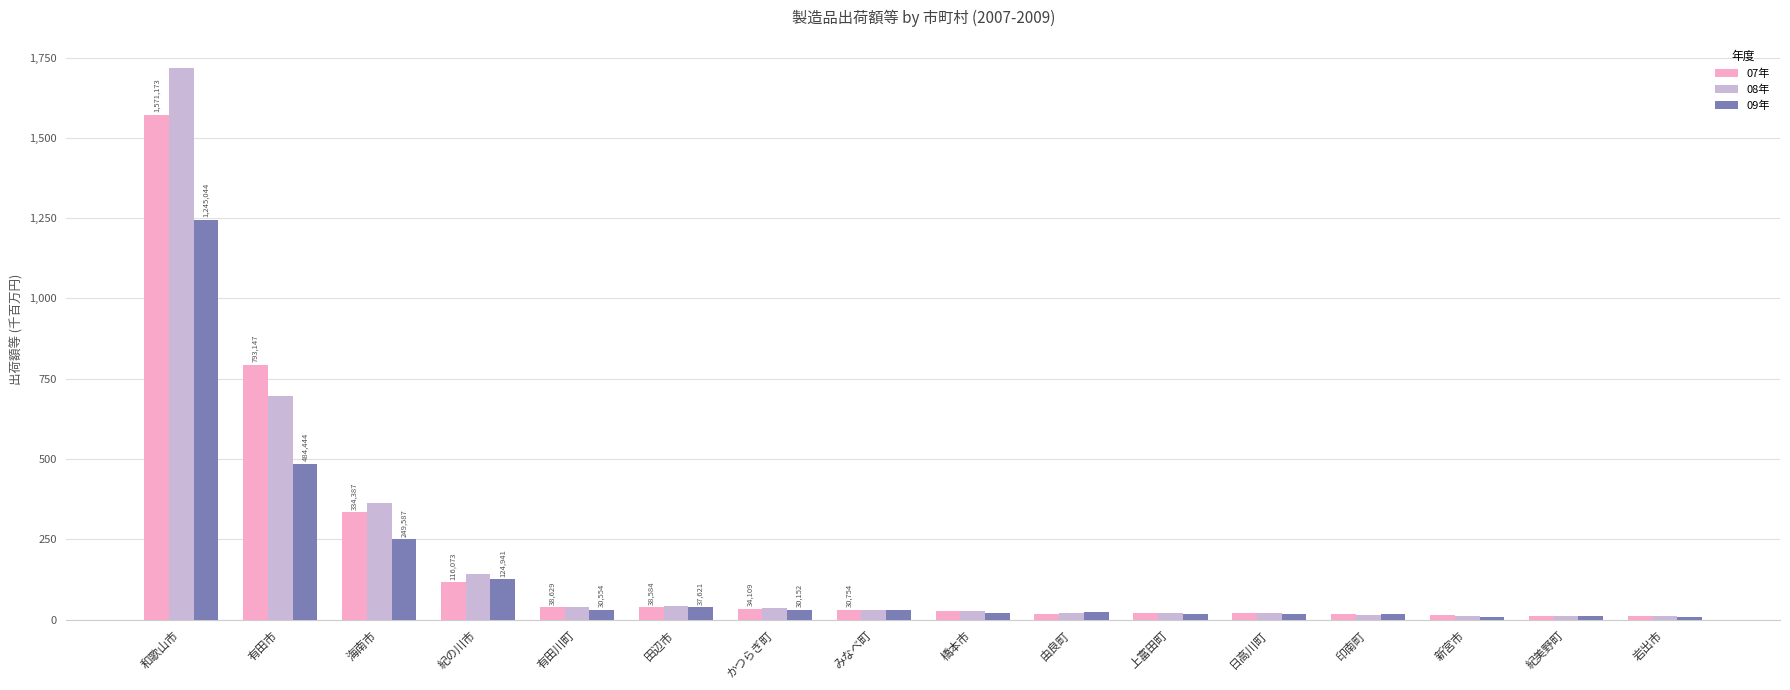

Which series has the largest total across all categories?

08年